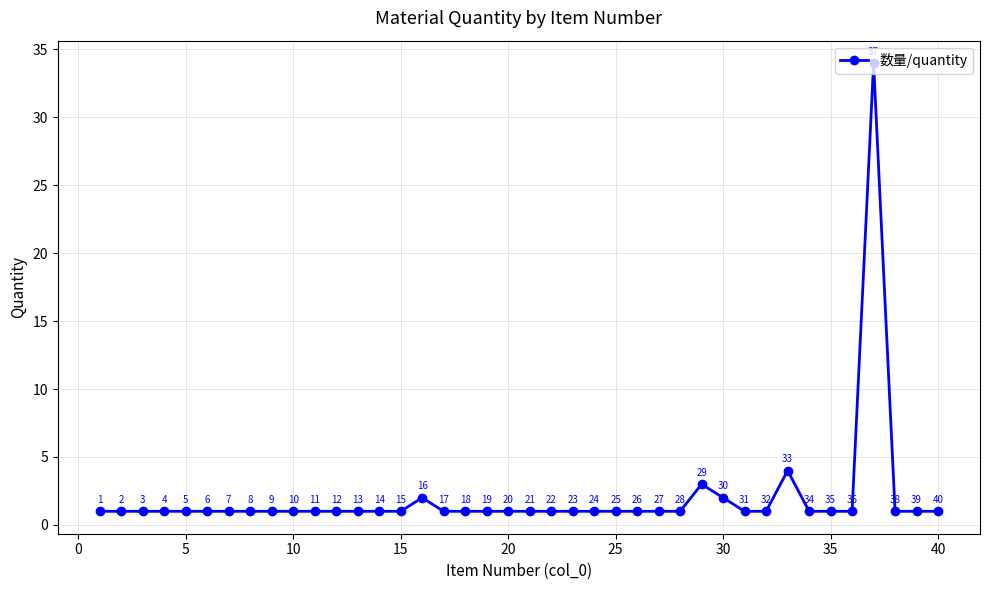

What is the sum of all values?

80